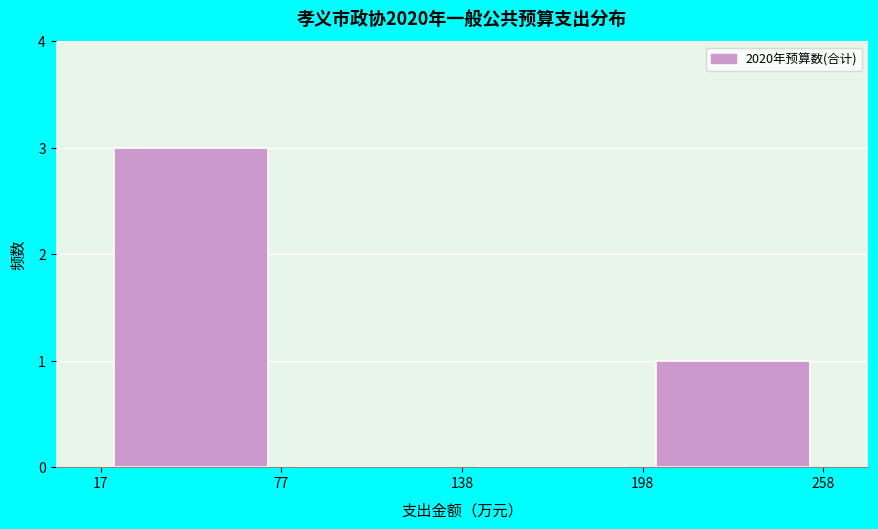

Reading left to right, list every bar in this chart as the range it spans on the x-axis followed by its height. The values are not printed on the chart, so give them approximately, as read against the axis.

17 to 77: 3
77 to 138: 0
138 to 198: 0
198 to 258: 1